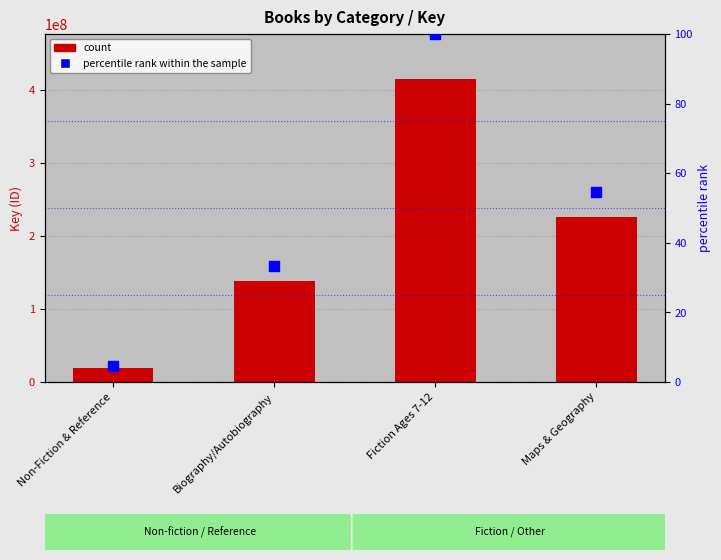

What is the total value across all series at Fiction Ages 7-12?

414339573.0